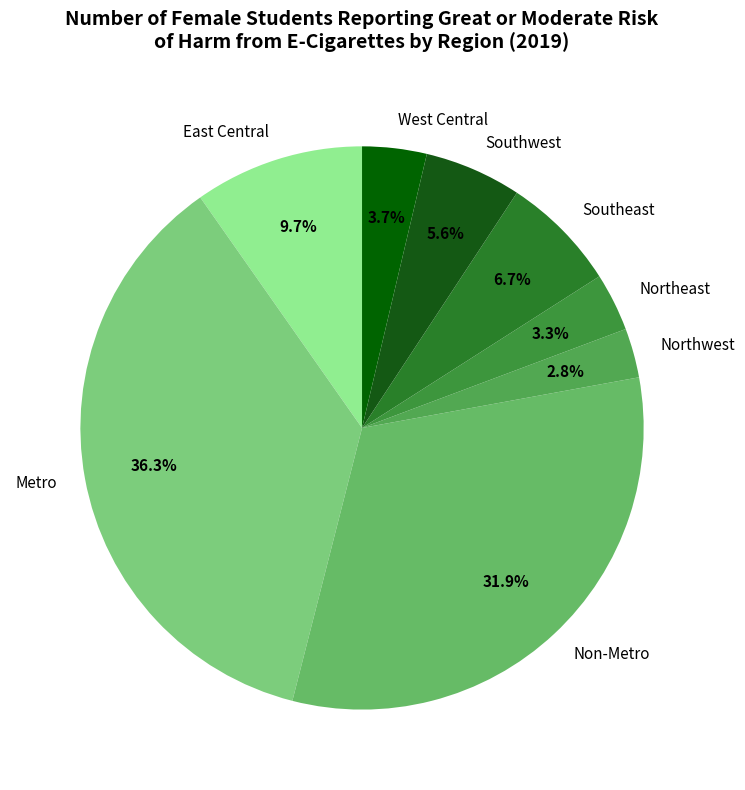

Between Southeast and Northwest, which is larger?

Southeast